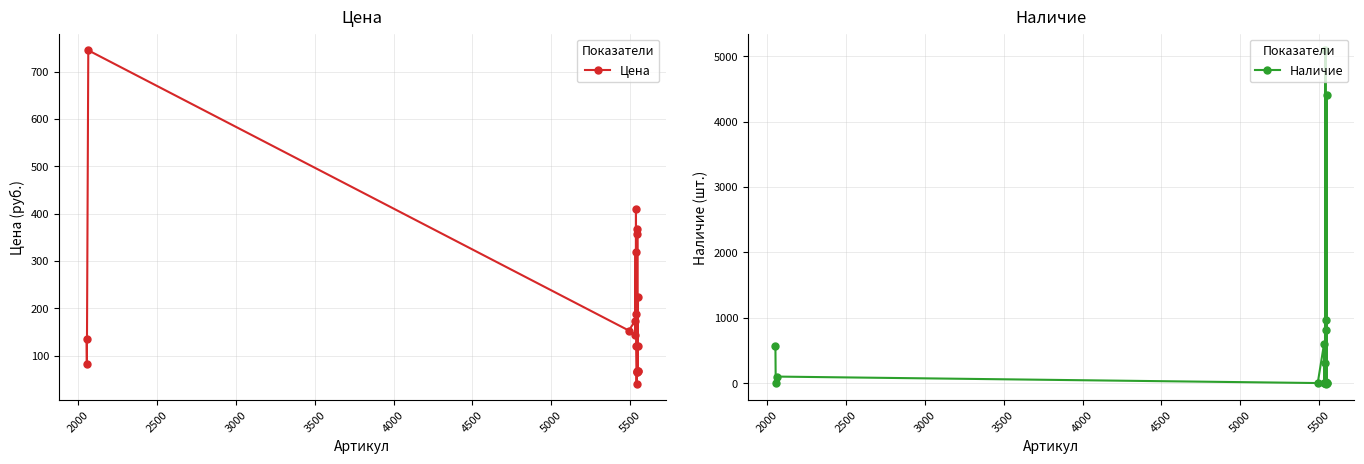

What is the highest value of the Цена series?

745